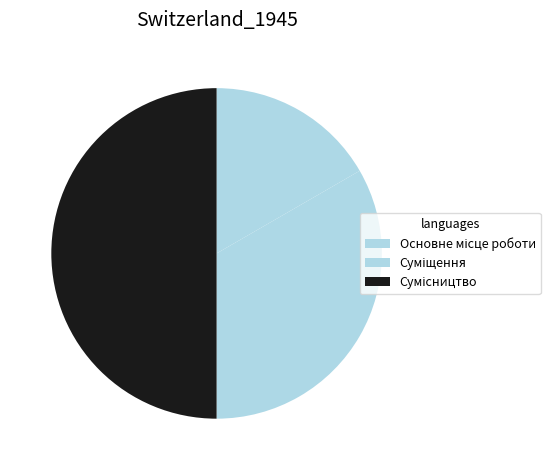

To the nearest percent, what percentage of the pie is Сумісництво?

50%